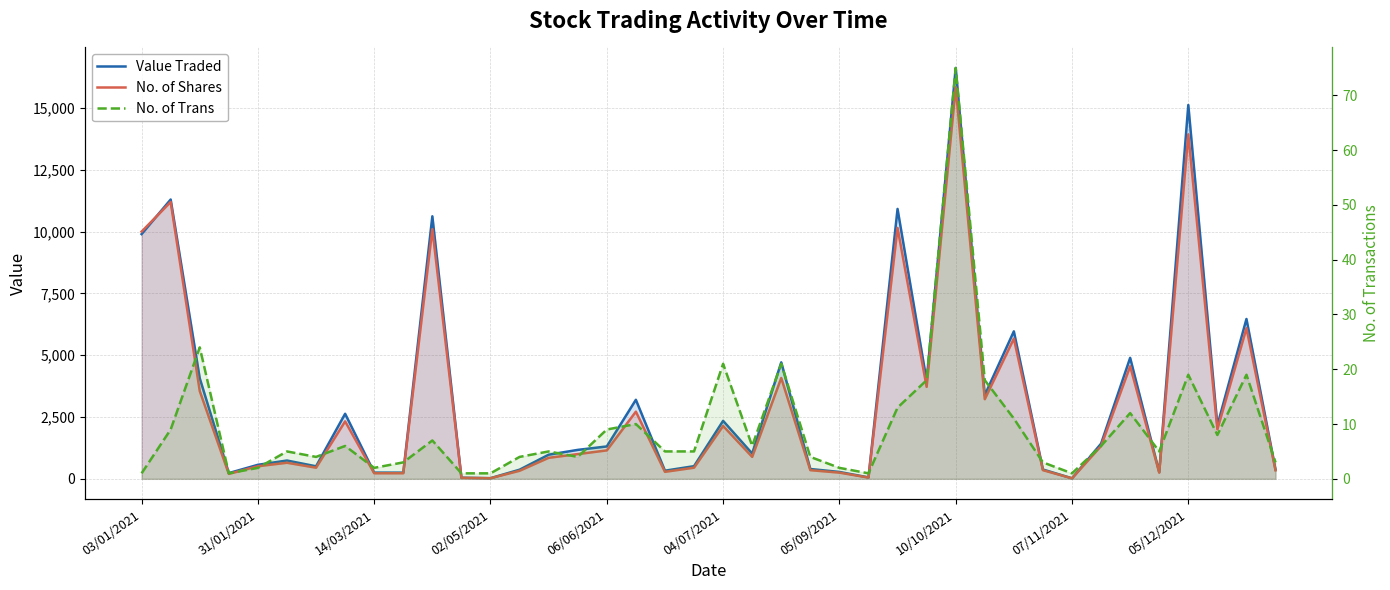

True or false: No. of Shares and No. of Trans cross at least once.

False